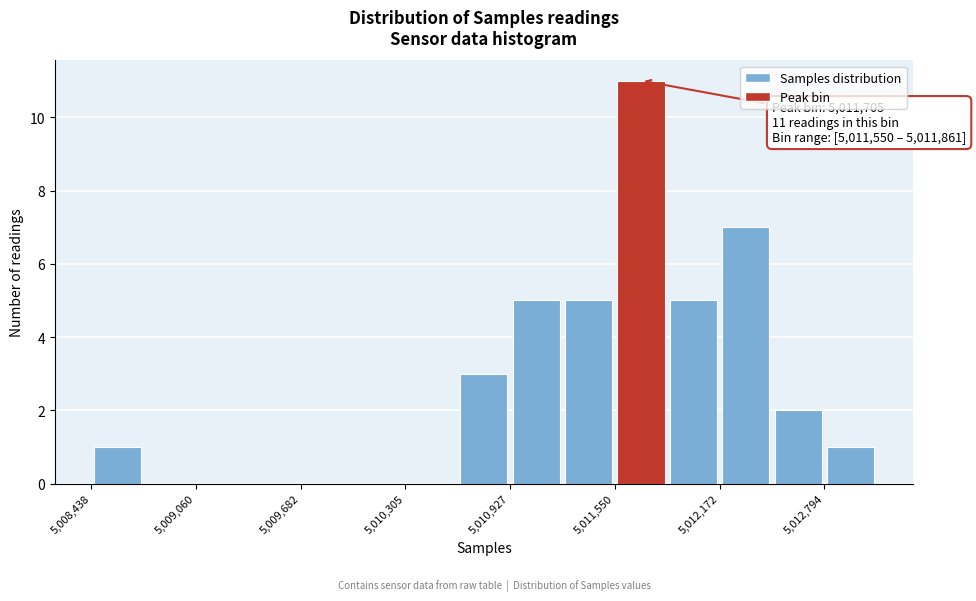

Around what value on the x-axis is the tallest bar? Give the approximate position of its centre, as read against the axis.

5011700